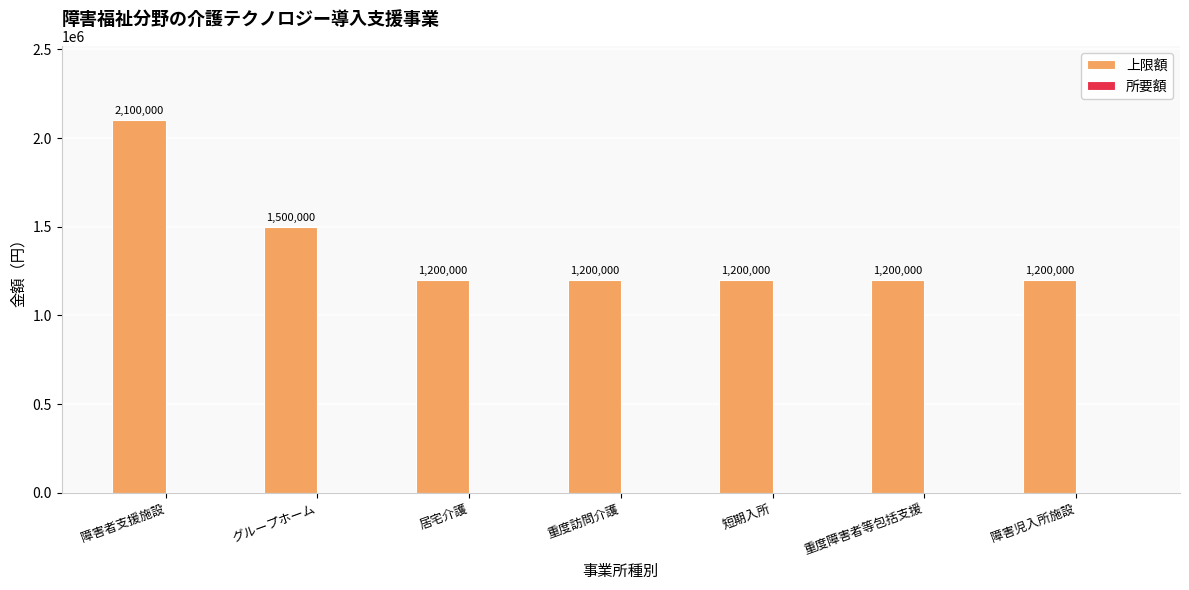

Are the bars grouped side by side (vs. stacked)?

No